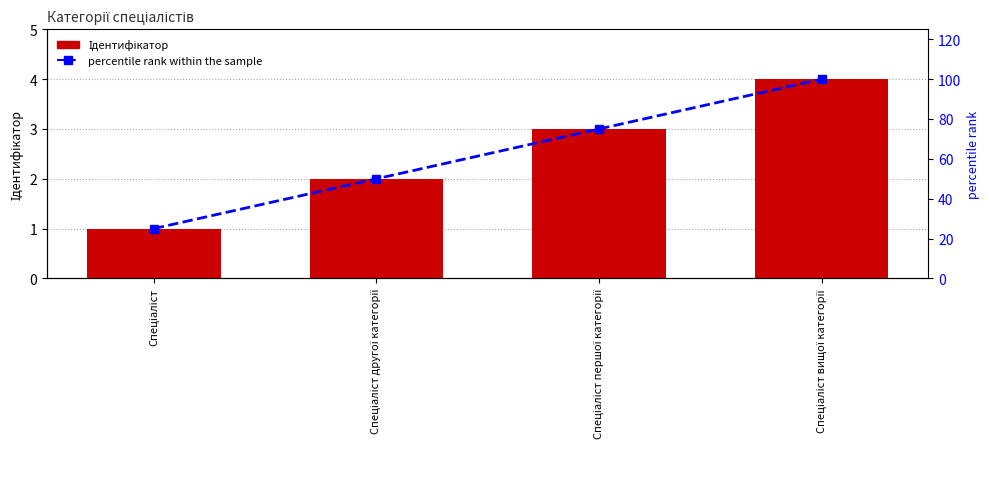

How many values in the Ідентифікатор series are below 3?

2